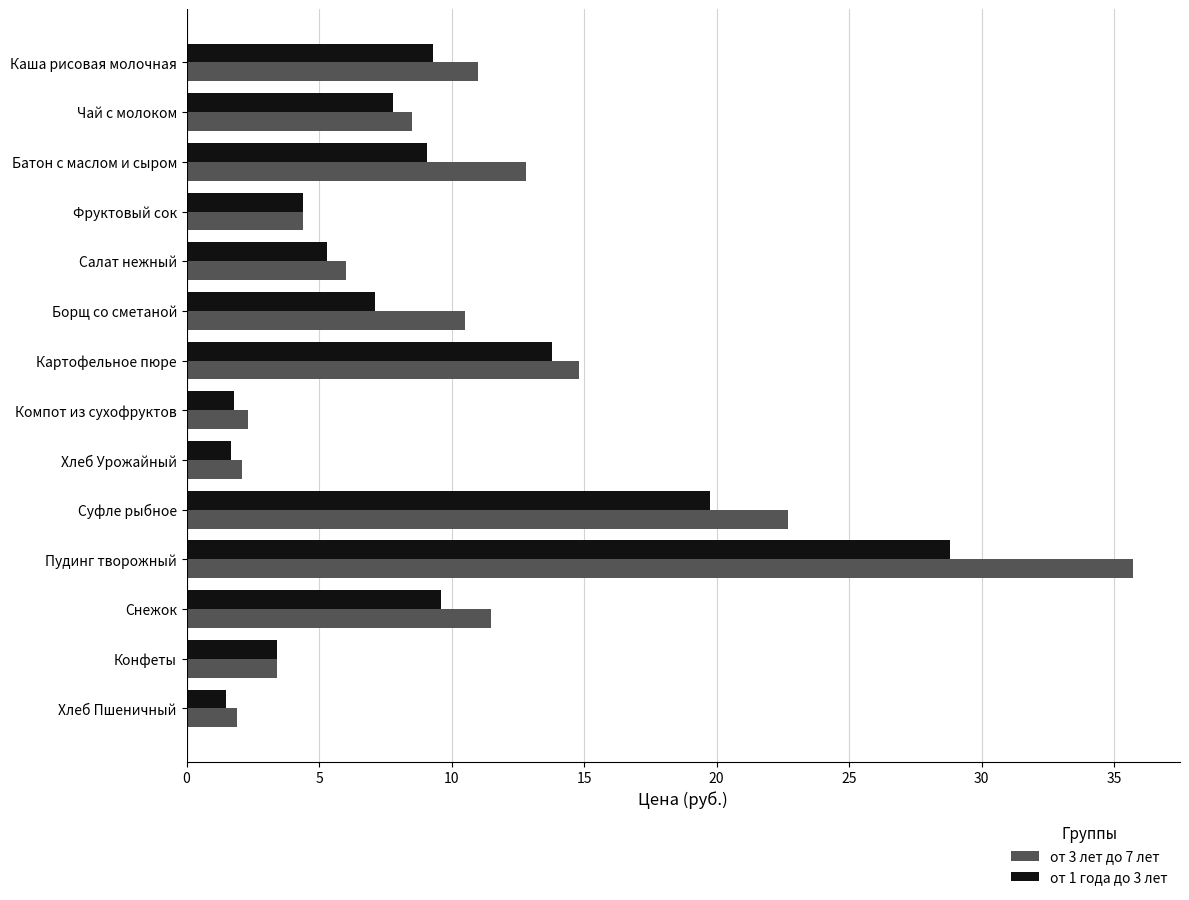

How many categories are shown in the chart?

14